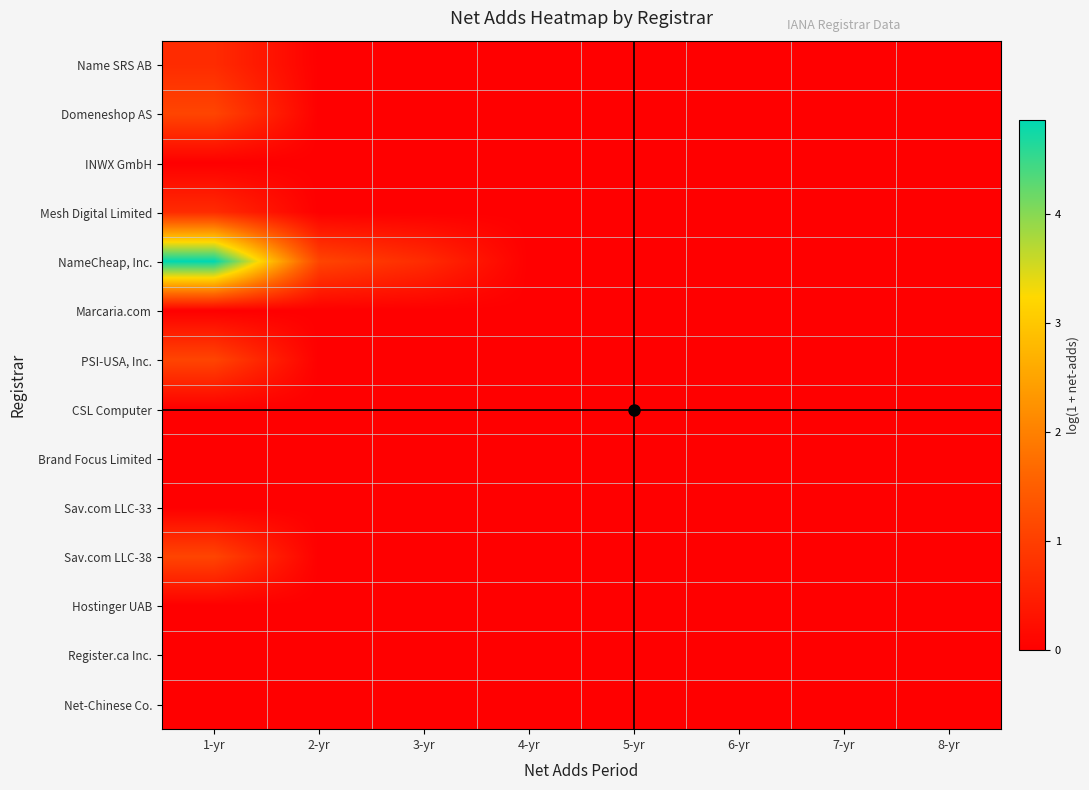

Which label corresponds to the smallest value in the chart?

2-yr